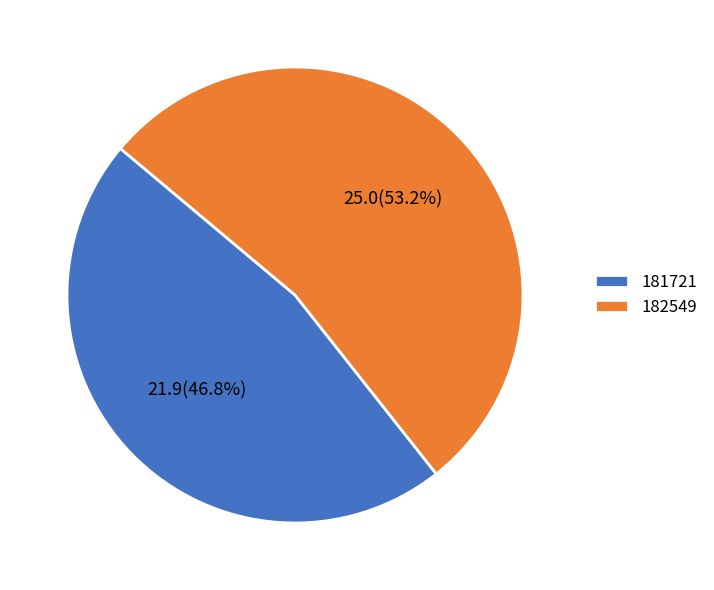

To the nearest percent, what is the average slice percentage?

50%